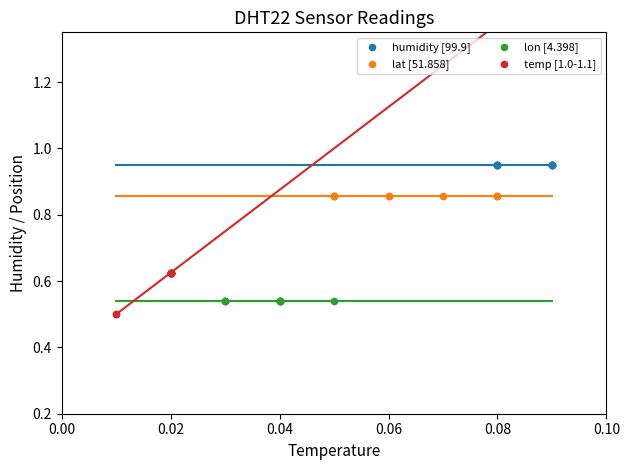

What are all the series names shown in the legend?

humidity [99.9], lat [51.858], lon [4.398], temp [1.0-1.1]